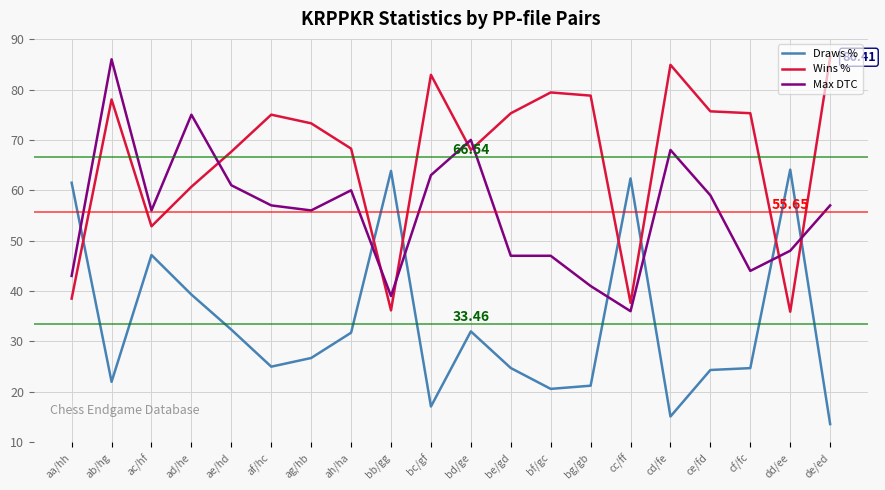

What is the difference between the second highest and minimum values in the Max DTC series?

39.0